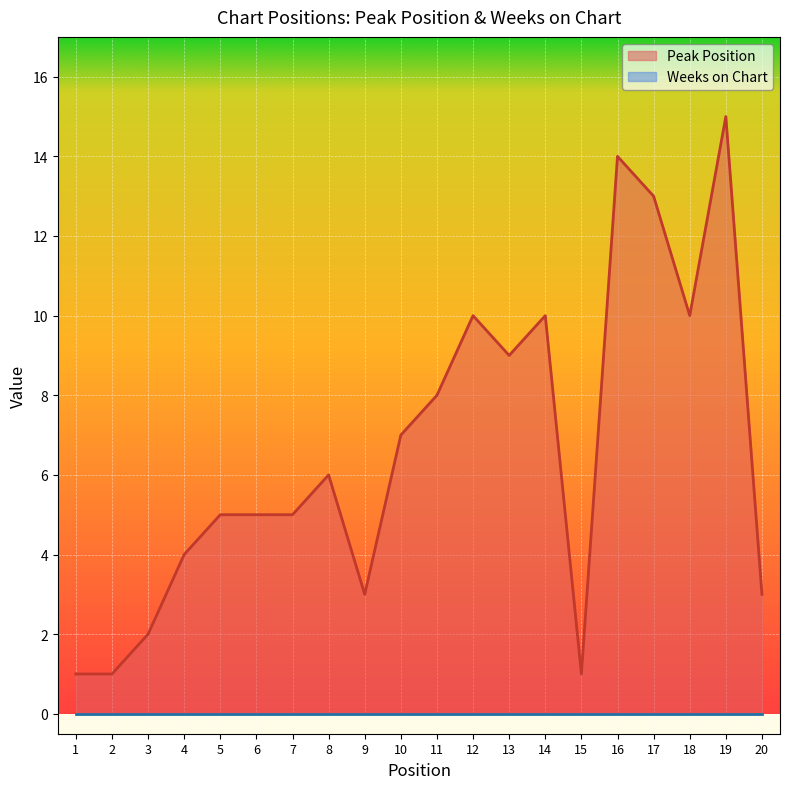

How many data points are less than 6?

10